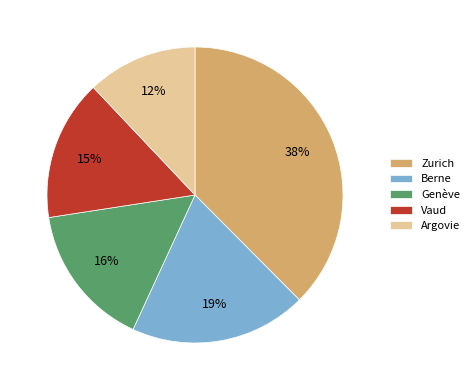

How many segments does this pie chart have?

5